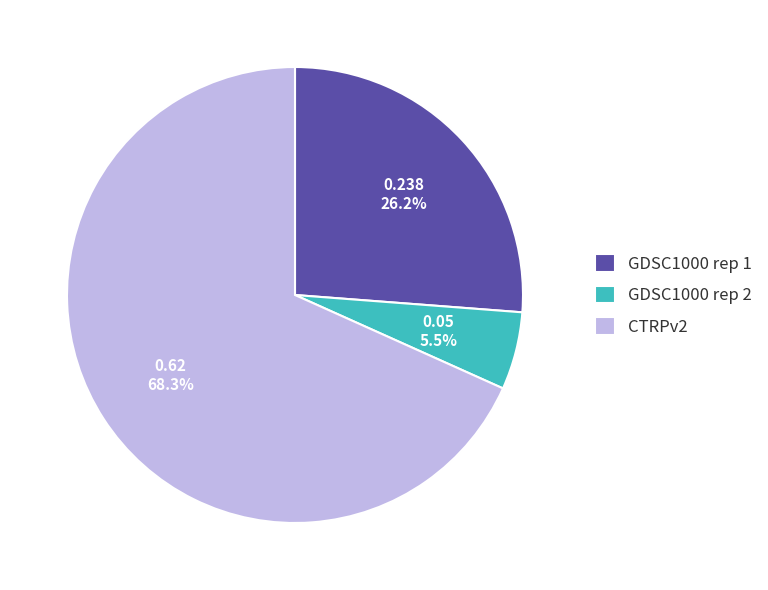

What portion of the pie excludes GDSC1000 rep 2?

94.5%